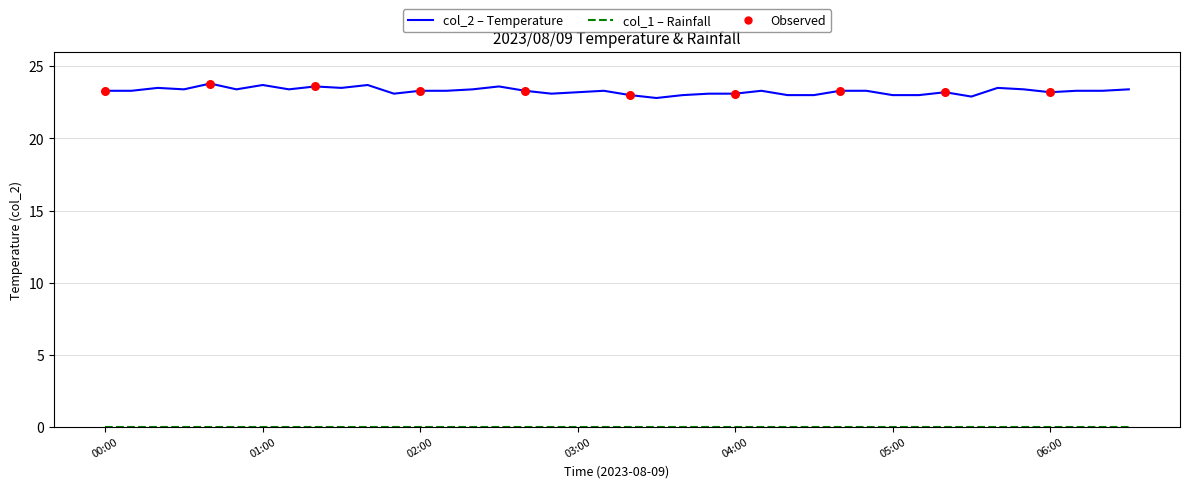

What is the greatest value displayed?

23.8